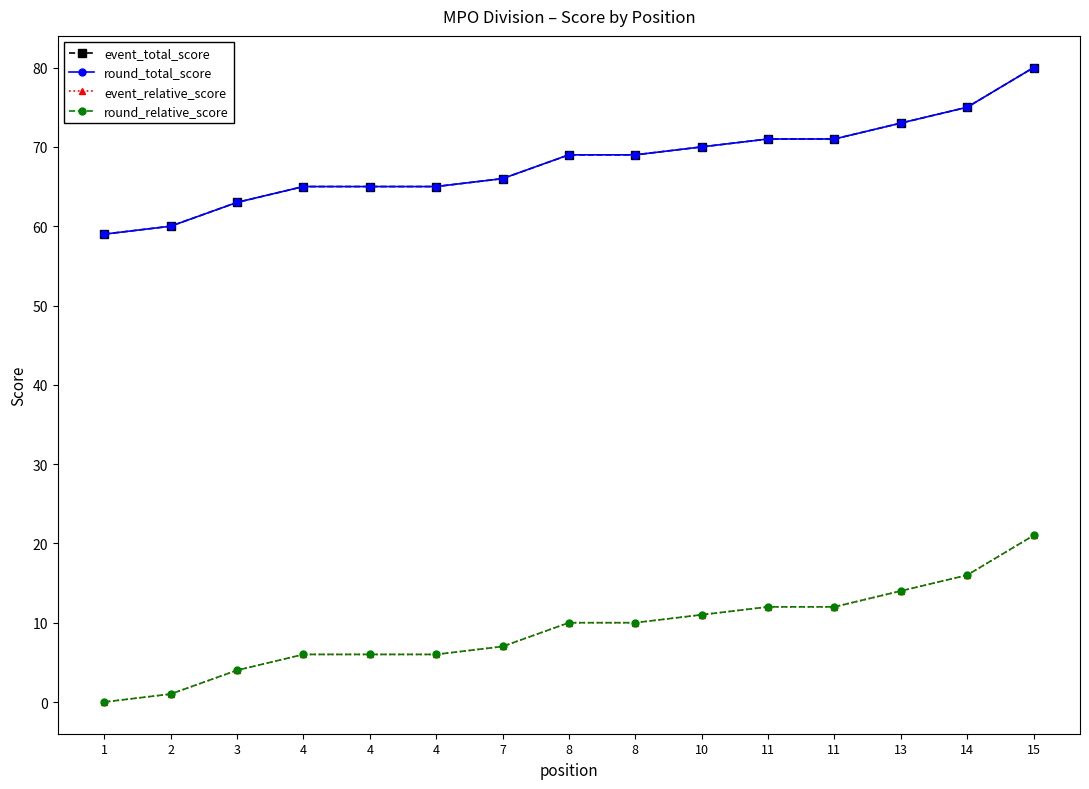

Rank the series by their maximum value, from lowest to highest.

event_relative_score, round_relative_score, event_total_score, round_total_score